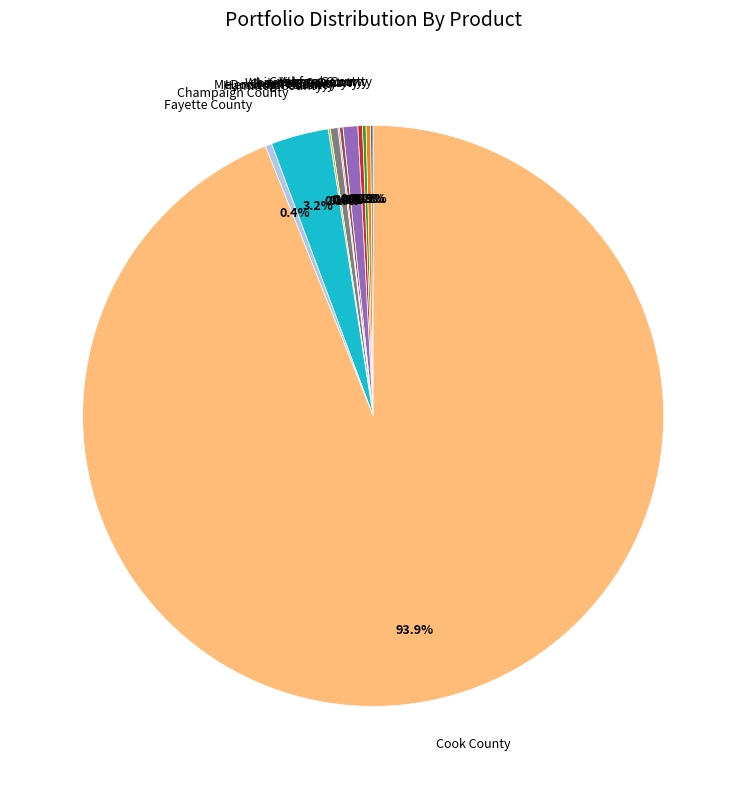

Is there any slice that represents more than half of the pie?

Yes